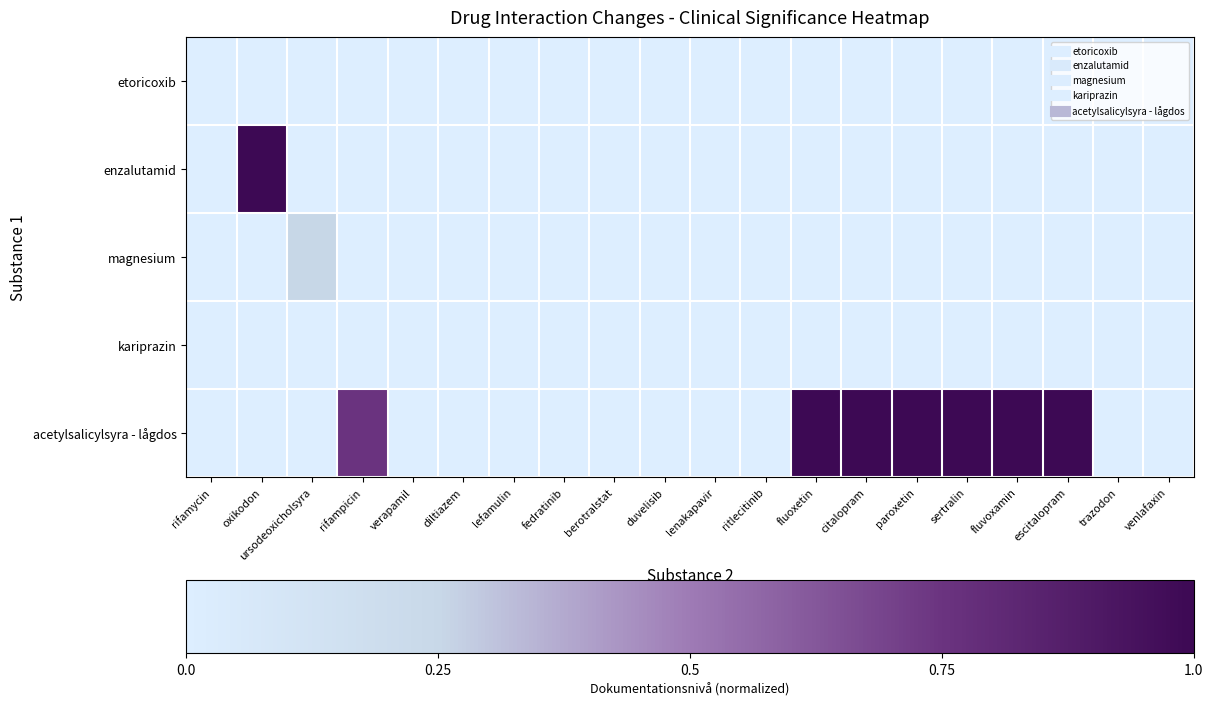

Which category has the lowest value across all series?

rifamycin